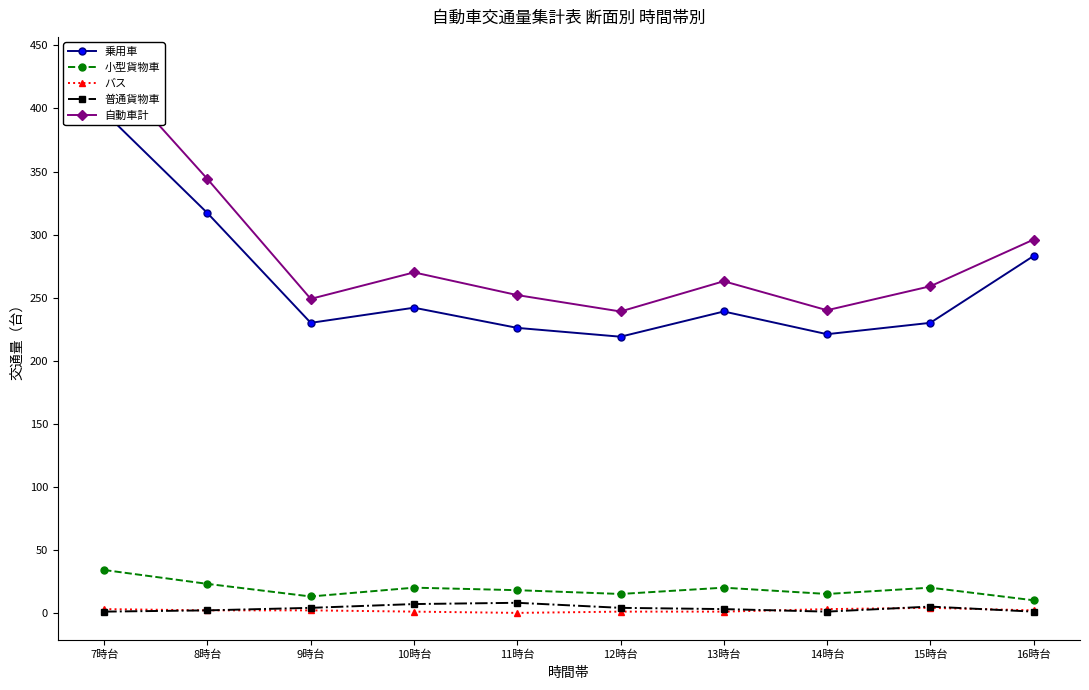

Between 7時台 and 8時台, which series saw the biggest shift?

自動車計